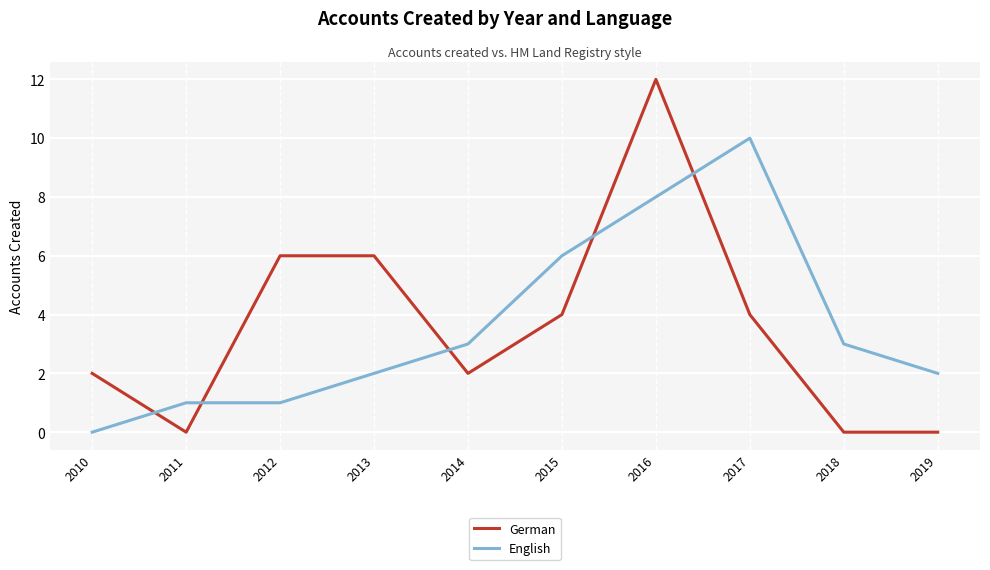

Reading left to right, what are all the values shown in this chart?

German: 2	0	6	6	2	4	12	4	0	0
English: 0	1	1	2	3	6	8	10	3	2